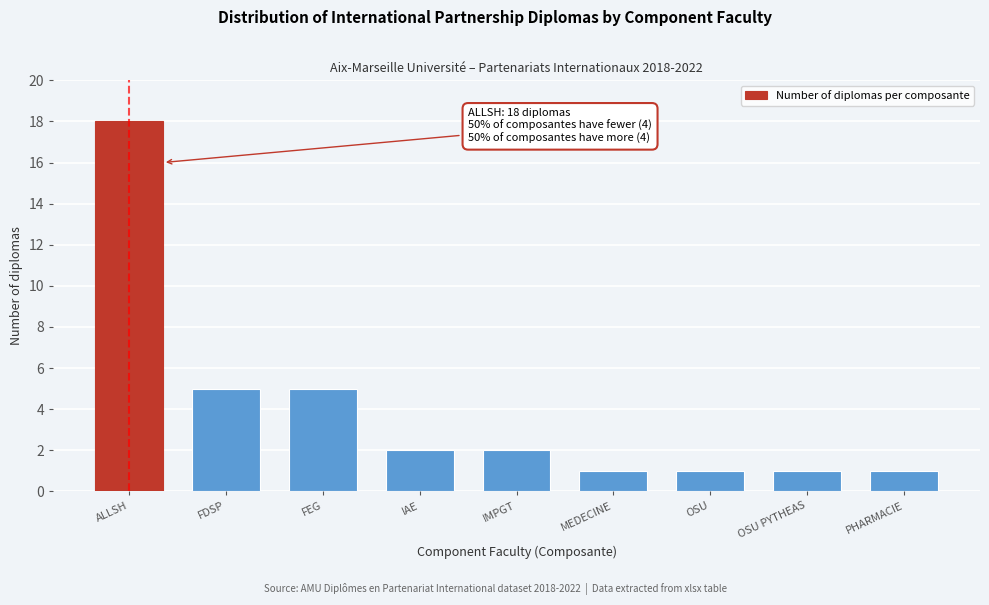

Reading left to right, transcribe all the data shown in this chart.

18	5	5	2	2	1	1	1	1